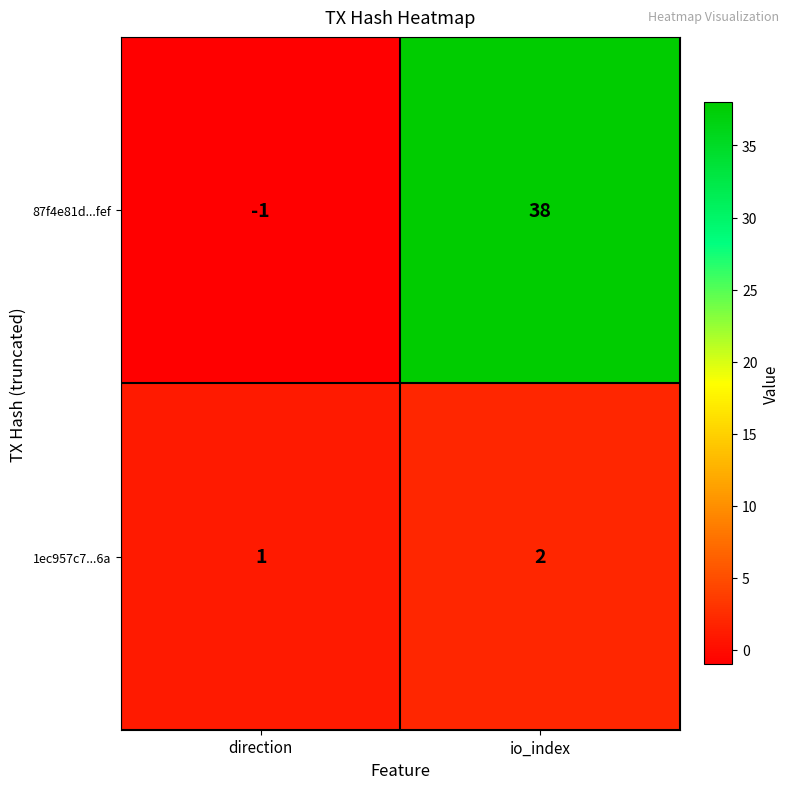

What is the spread (max minus min) of values at direction?

2